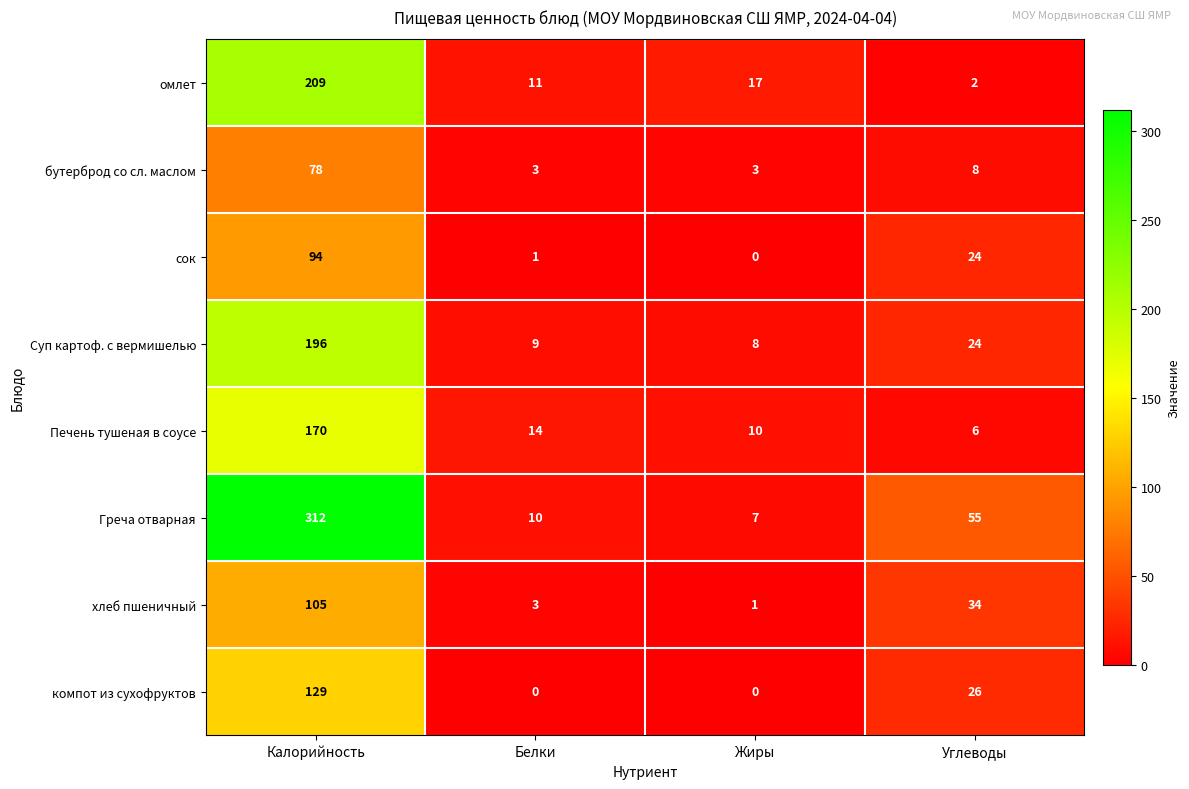

True or false: омлет has a value of 1 at Углеводы.

False